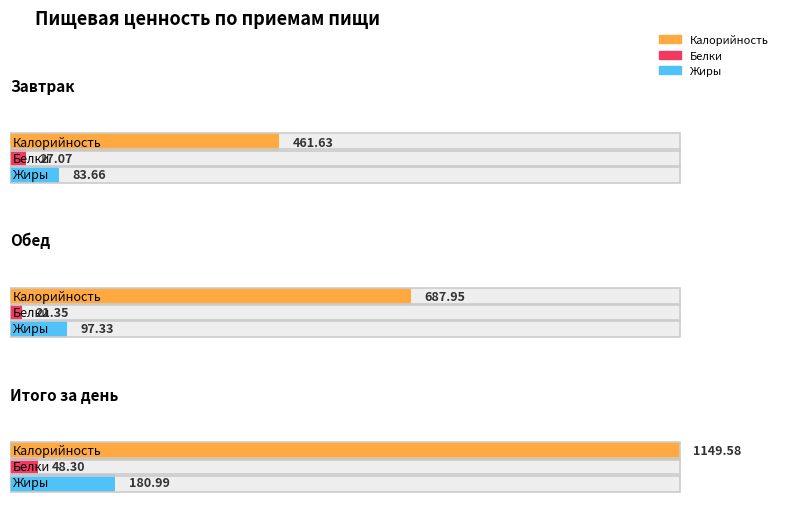

What is the average value of the Калорийность series?

766.4